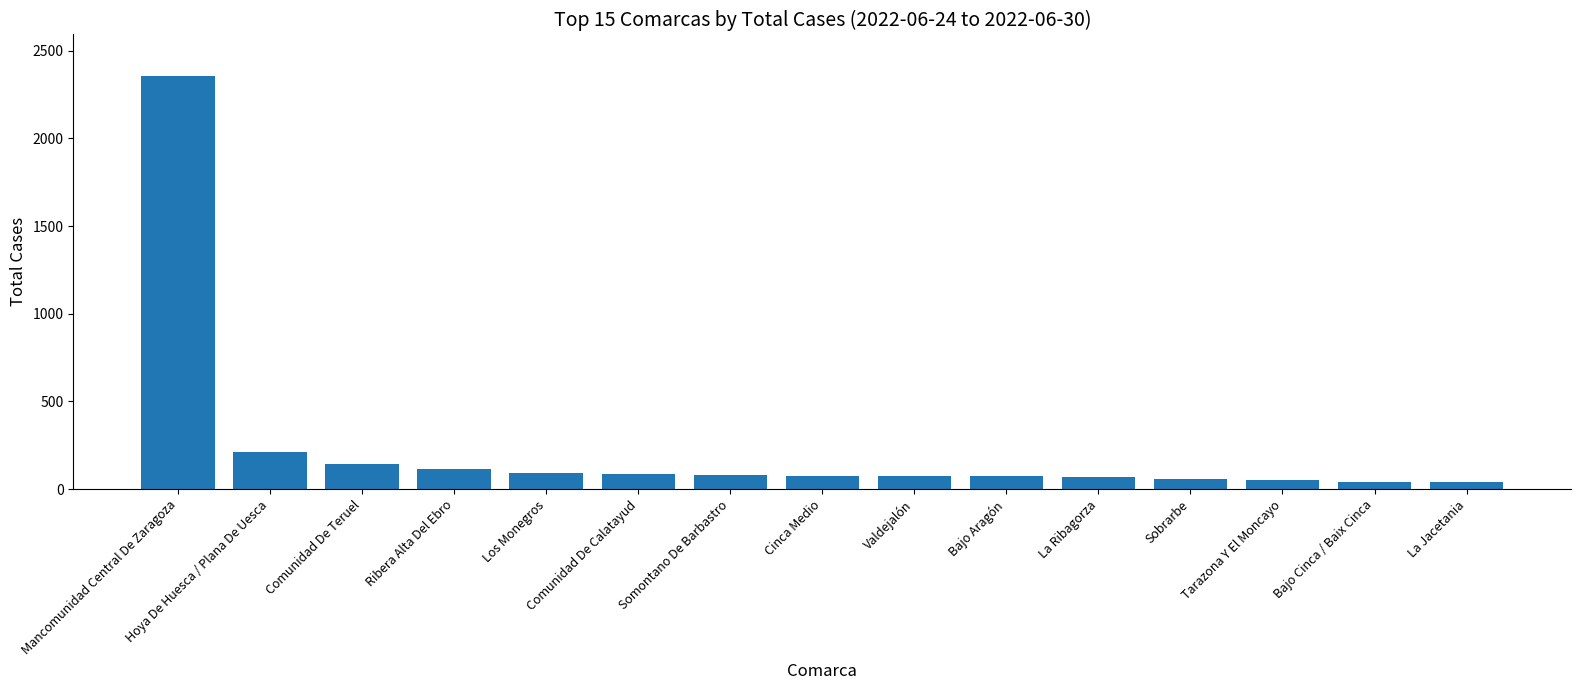

Between Mancomunidad Central De Zaragoza and Valdejalón, which is larger?

Mancomunidad Central De Zaragoza